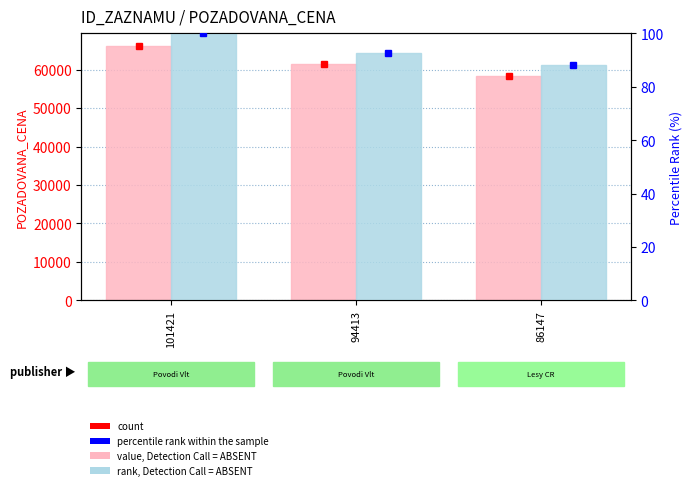

What is the value of the rank, Detection Call = ABSENT bar at the 1st from the left?

100.0